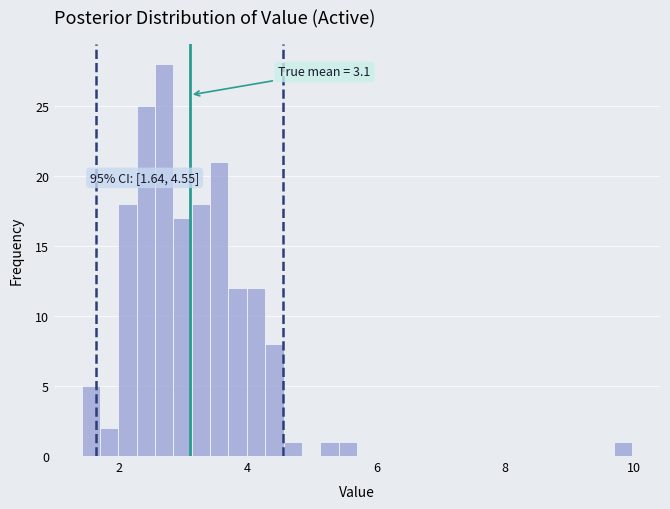

Around what value on the x-axis is the tallest bar? Give the approximate position of its centre, as read against the axis.

2.8